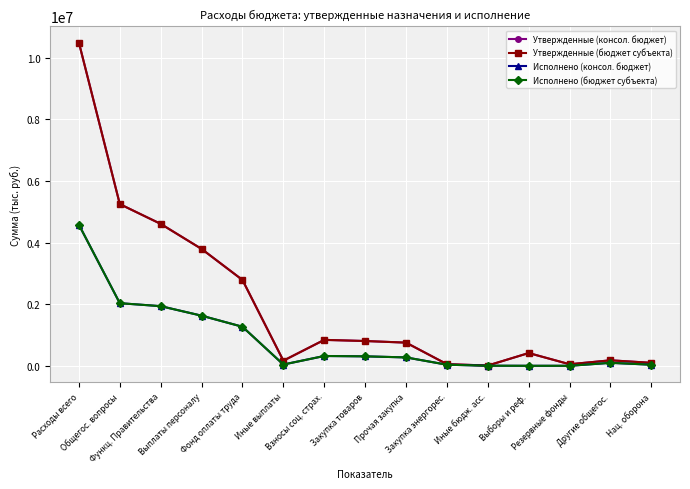

Is it true that Исполнено (бюджет субъекта) equals 3903.6 at Иные бюдж. асс.?

False